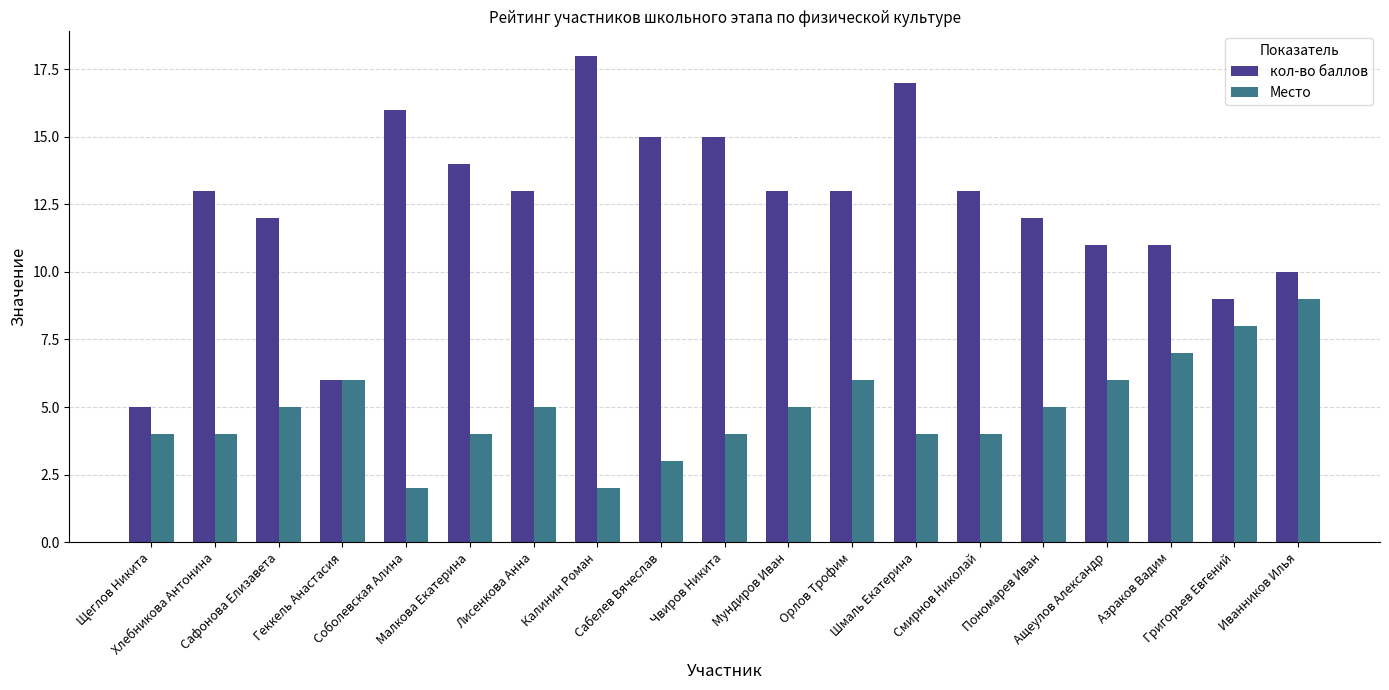

Which series has the largest total across all categories?

кол-во баллов